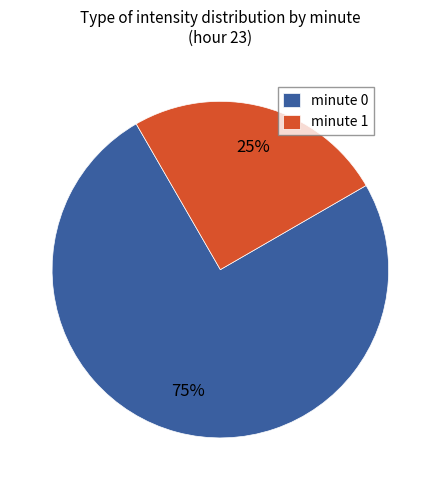

Between minute 1 and minute 0, which is larger?

minute 0